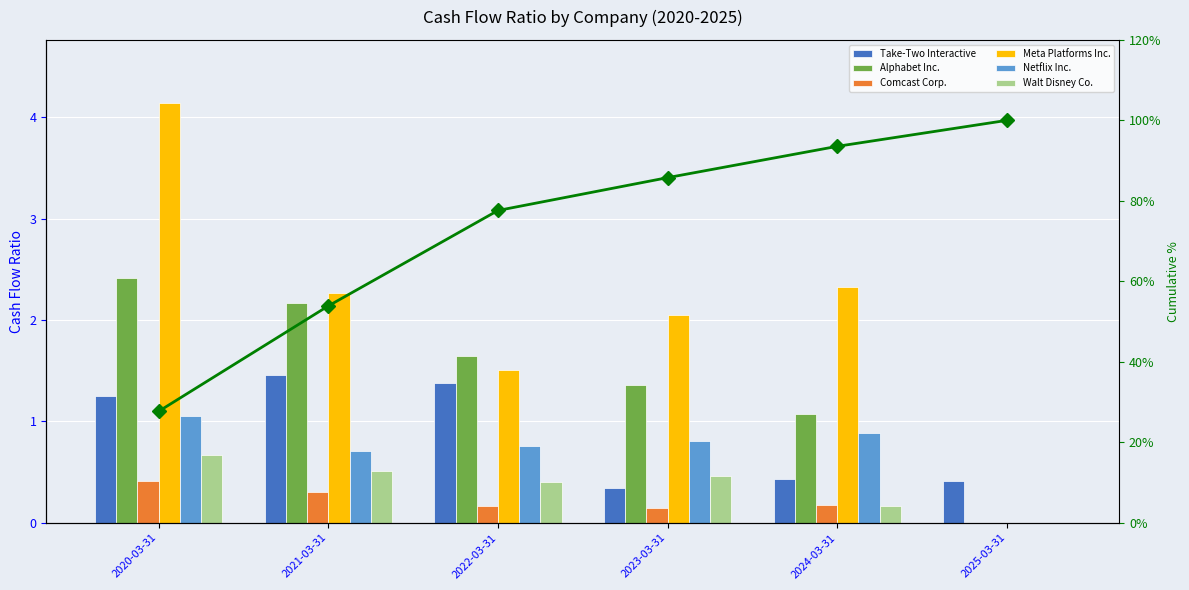

At how many categories does at least one series exceed 0?

6